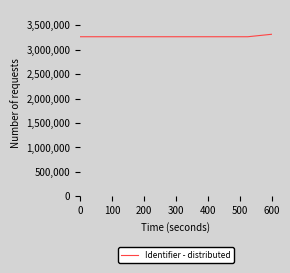

How many lines are shown in the chart?

1